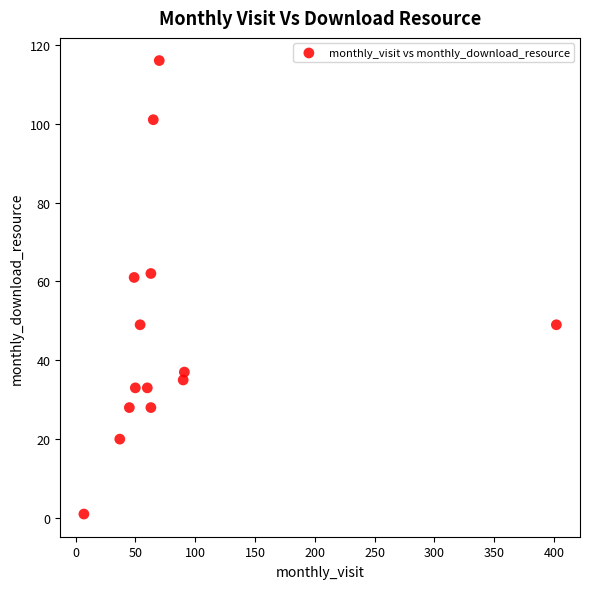

List the coordinates of all points as (Y, X) pairs, reading left to right.

(1, 7)  (20, 37)  (28, 45)  (61, 49)  (33, 50)  (49, 54)  (33, 60)  (62, 63)  (28, 63)  (101, 65)  (116, 70)  (35, 90)  (37, 91)  (49, 402)